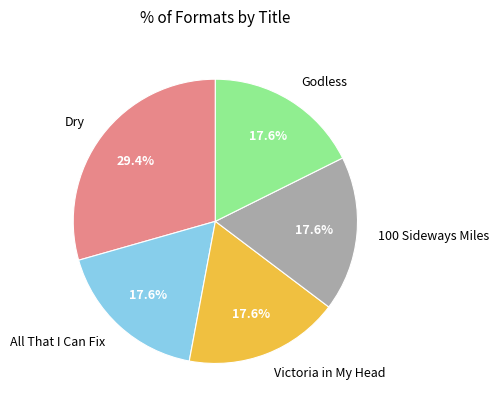

To the nearest percent, what is the average slice percentage?

20%